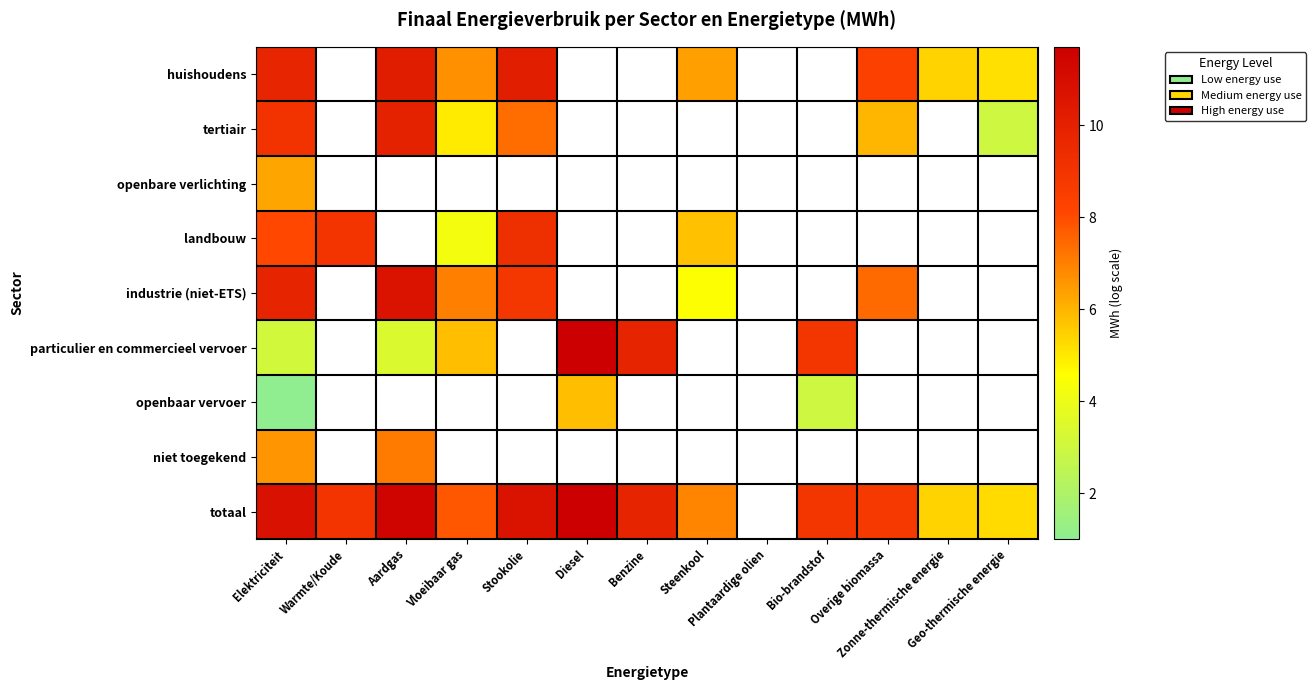

Which category has the highest value in the totaal series?

Diesel